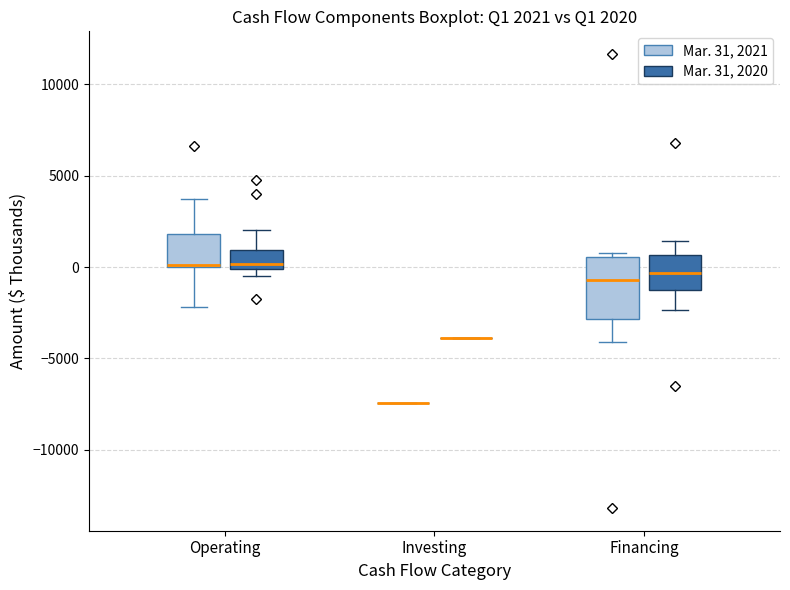

Which box is the tallest, from its lower edge to its upper edge?

Financing (Mar. 31, 2021)